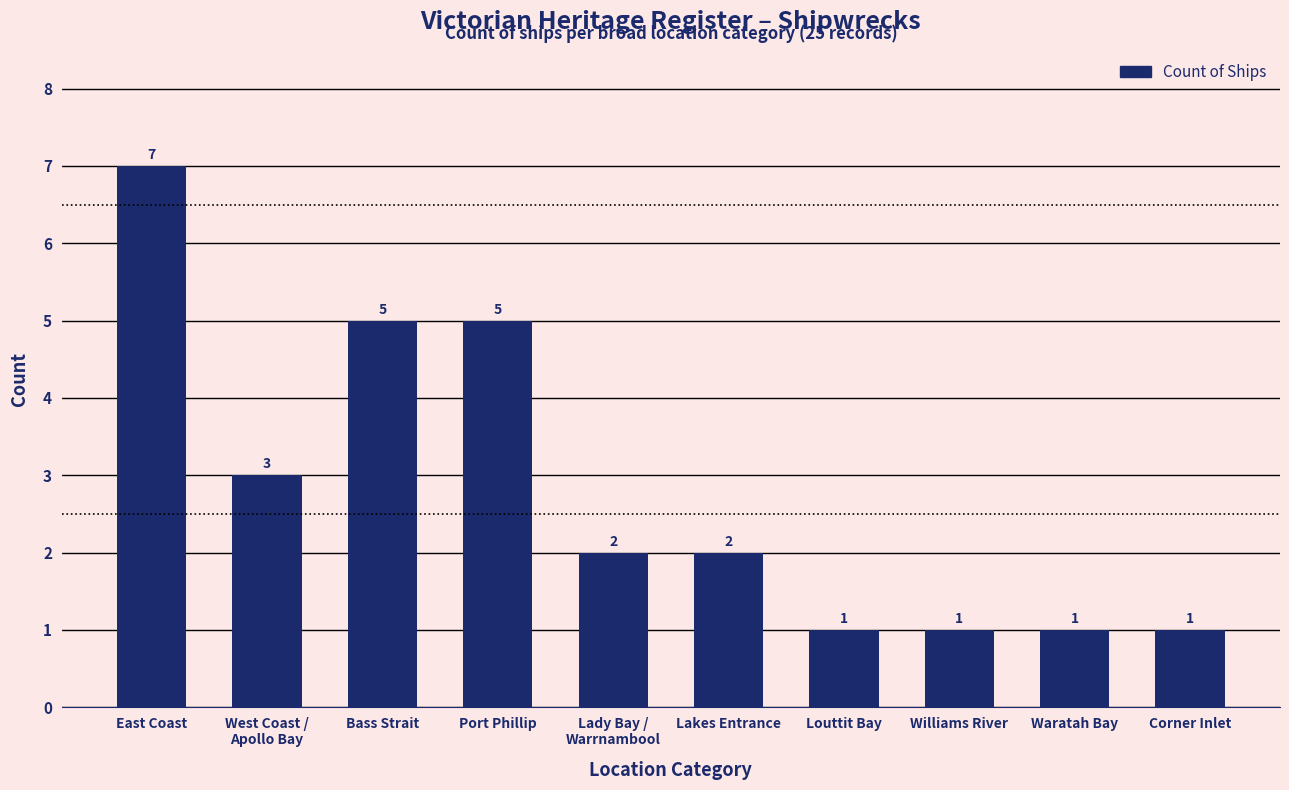

The chart shows a value of 2 at Corner Inlet. True or false?

False